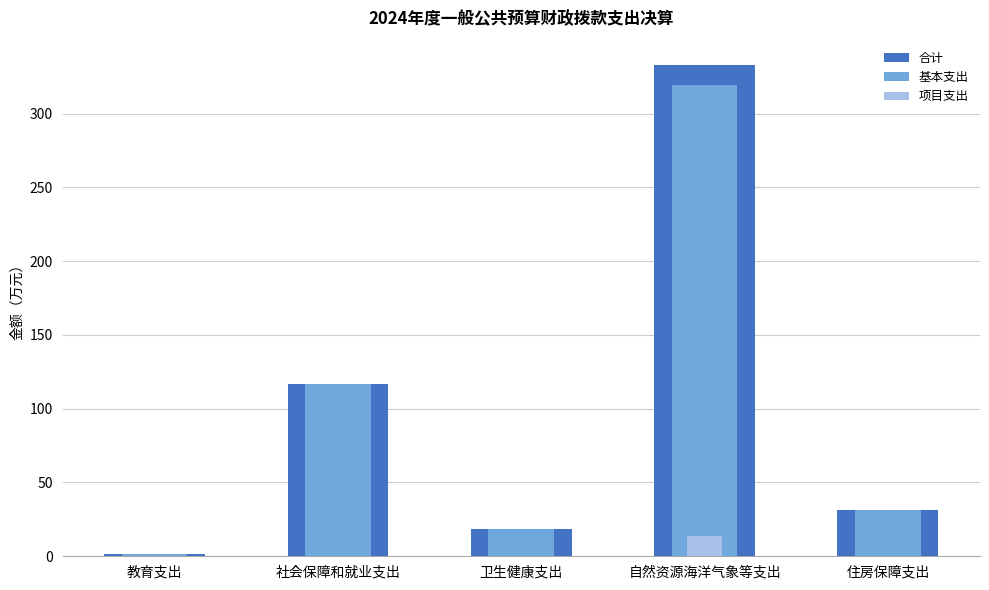

Reading left to right, transcribe all the data shown in this chart.

合计: 1.8	116.5	18.5	332.8	31.4
基本支出: 1.8	116.5	18.5	319.2	31.4
项目支出: 0.0	0.0	0.0	13.5	0.0